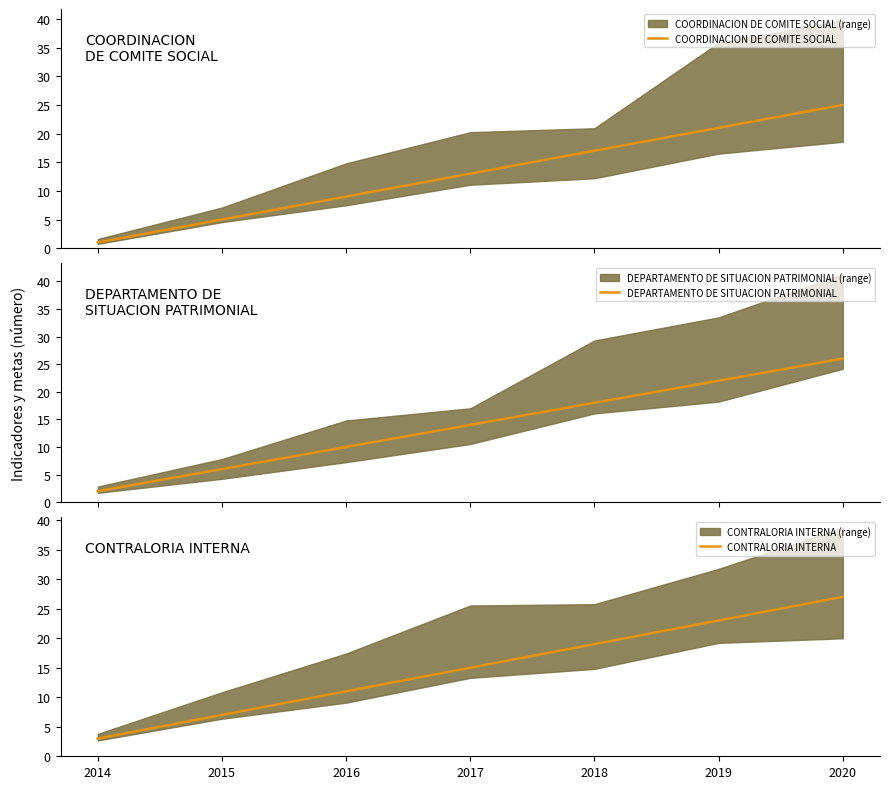

What is the difference between the highest and lowest values at 2016?

2